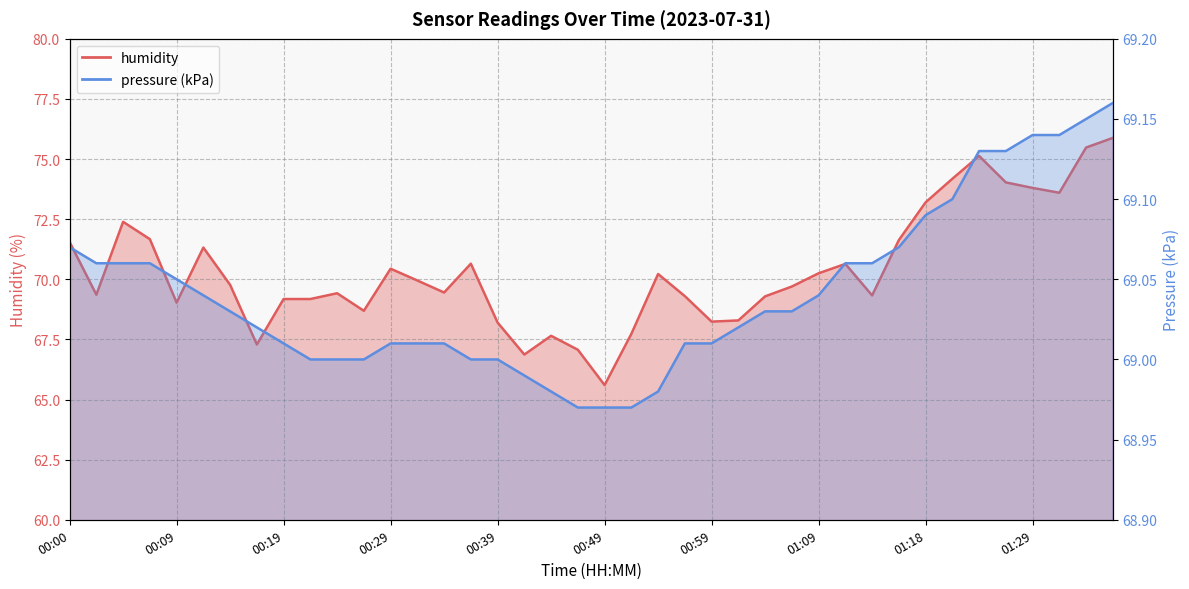

Read the pressure_kPa value at 00:41.

69.0